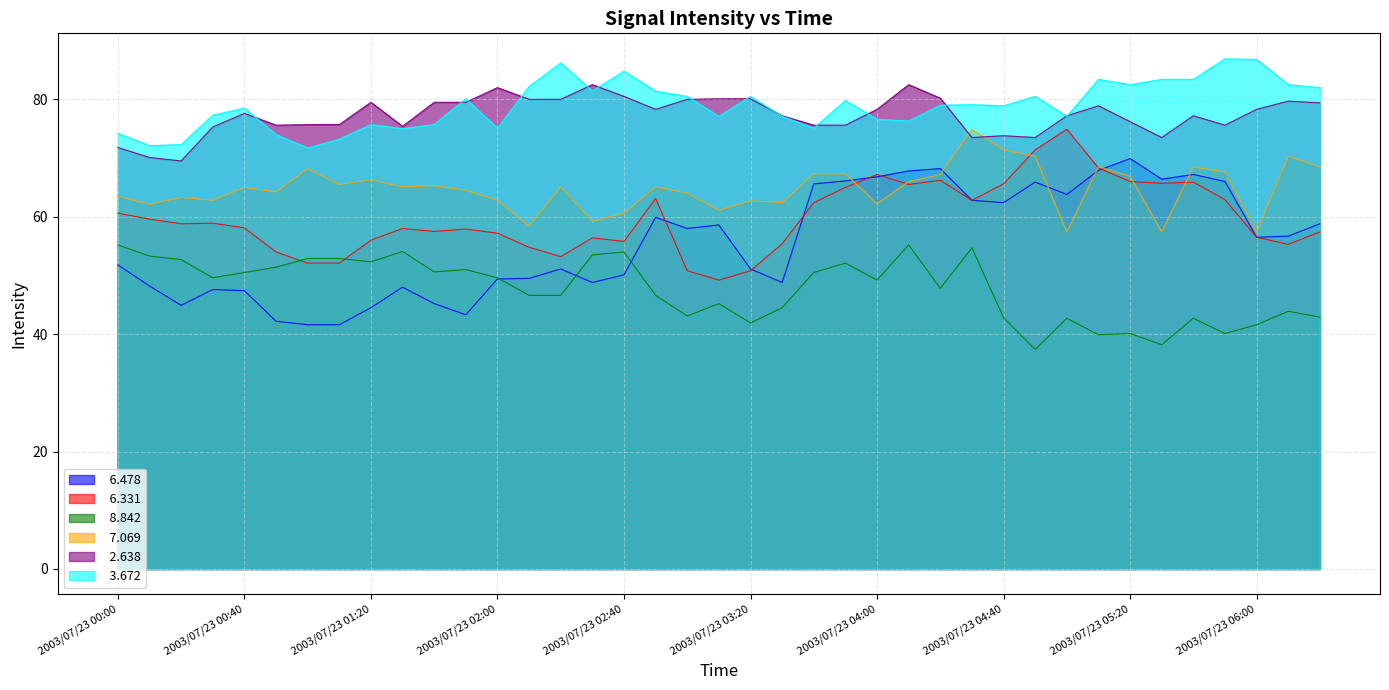

What is the value of the   6.331 point at the 10th from the left?

58.0